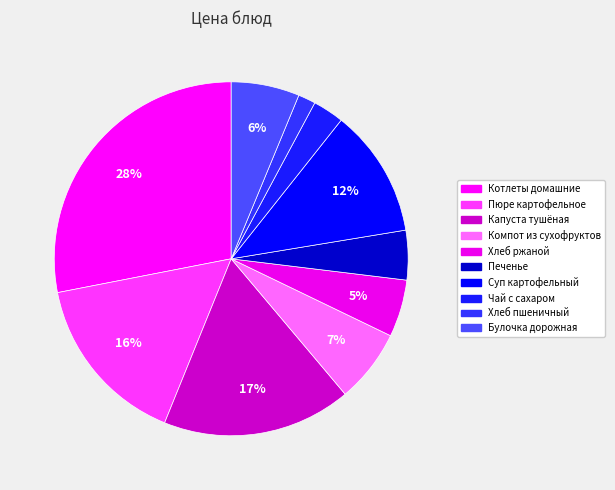

How many segments does this pie chart have?

10